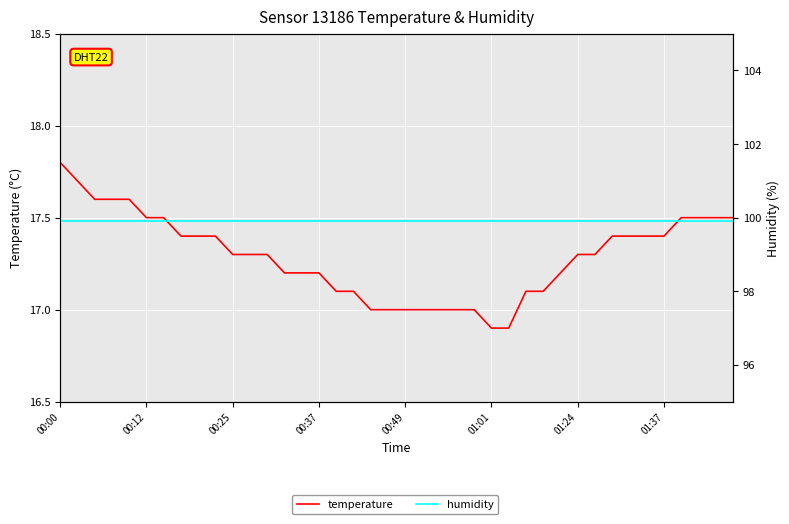

How many lines are shown in the chart?

2